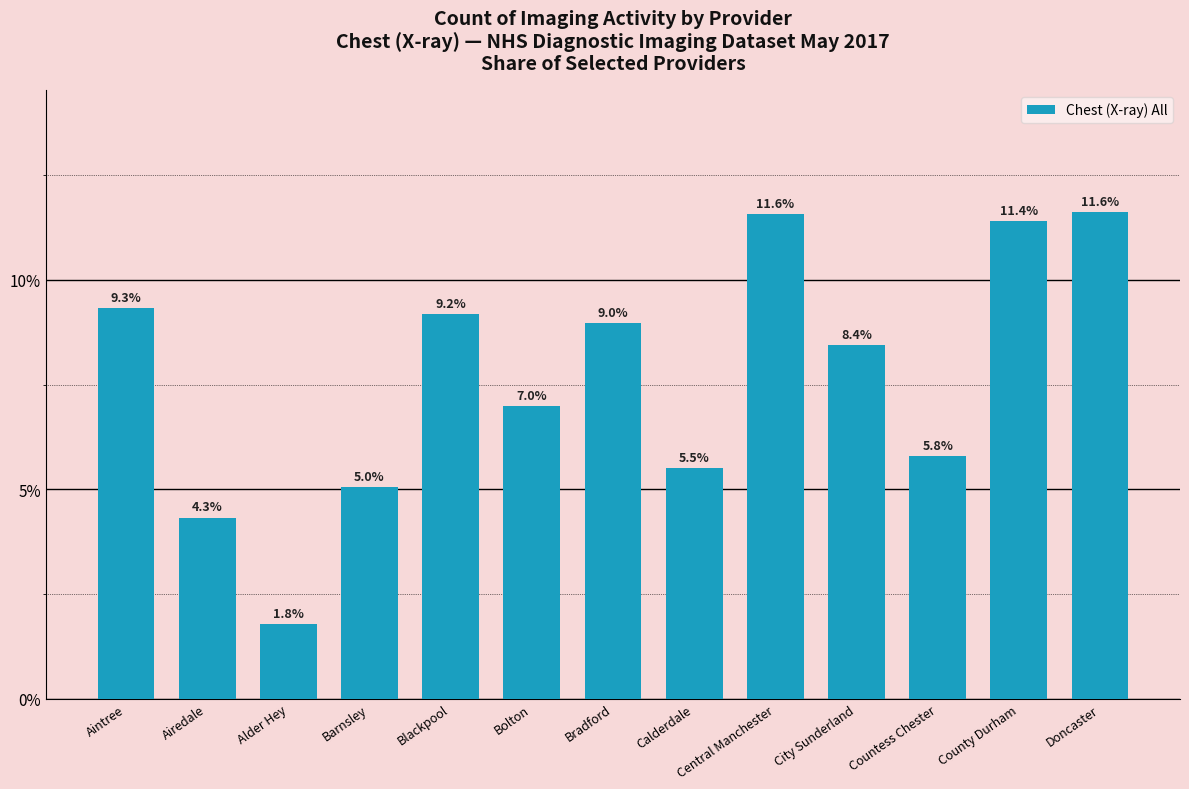

The value at Aintree is 9.3. True or false?

True